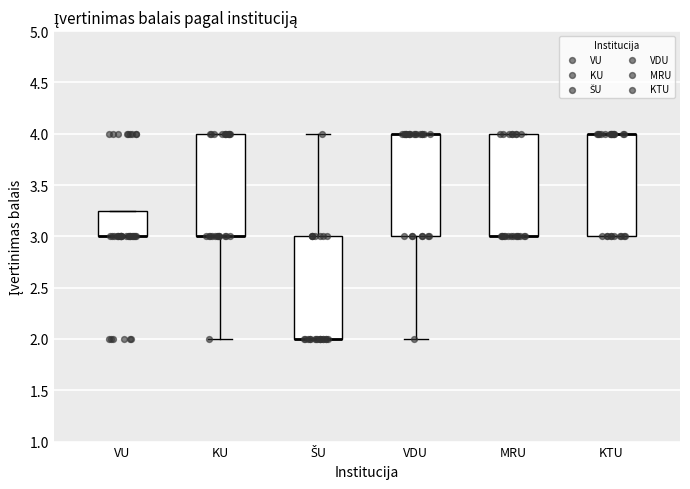

Where does the lower whisker of the box for VDU end on the y-axis? The values are not printed on the chart, so give them approximately, as read against the axis.

2.00